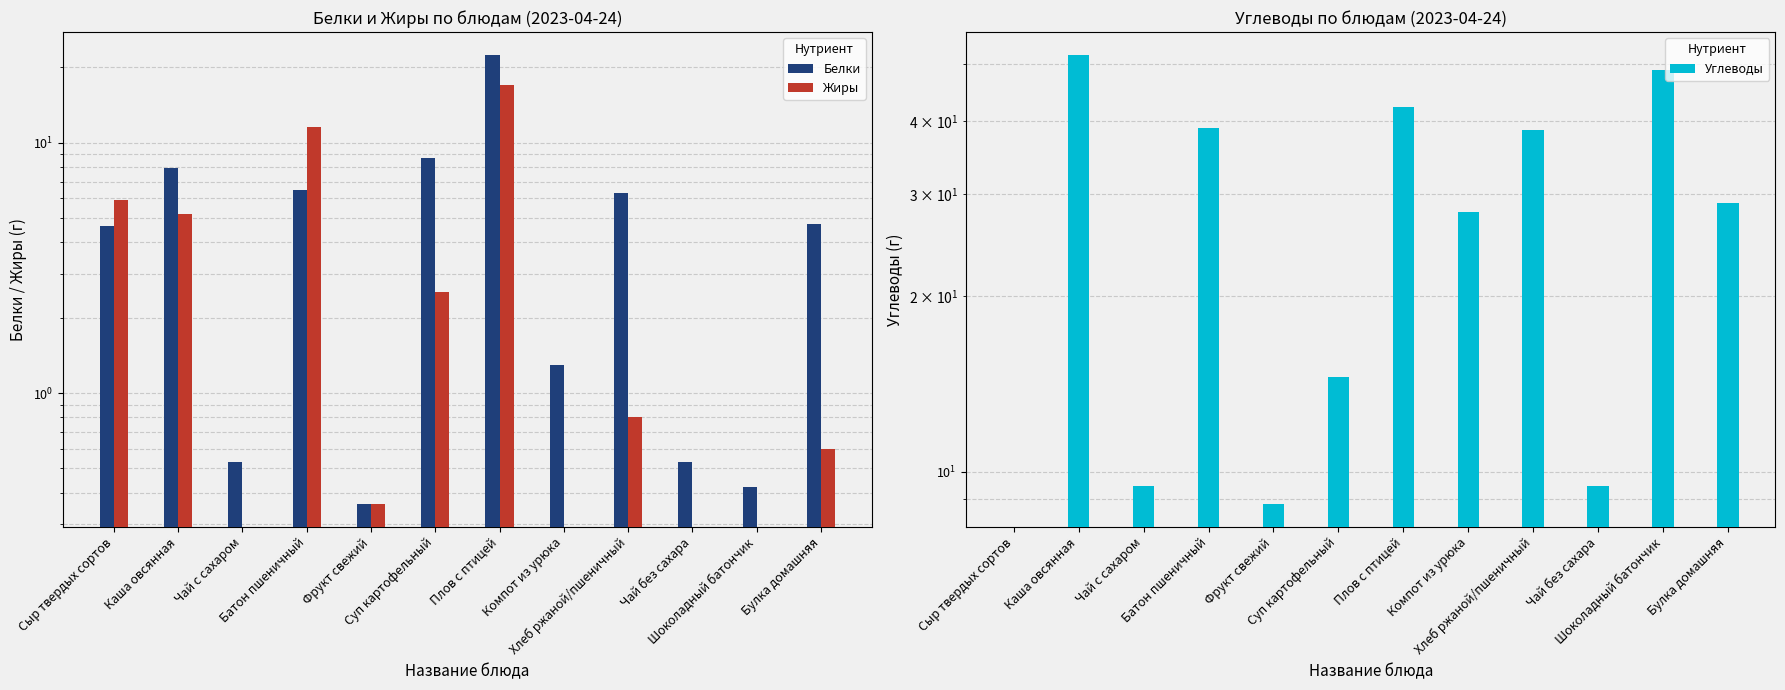

Reading right to left, list all the values displayed in this chart.

Белки: Булка домашняя=4.7	Шоколадный батончик=0.4	Чай без сахара=0.5	Хлеб ржаной/пшеничный=6.3	Компот из урюка=1.3	Плов с птицей=22.5	Суп картофельный=8.7	Фрукт свежий=0.4	Батон пшеничный=6.5	Чай с сахаром=0.5	Каша овсянная=7.9	Сыр твердых сортов=4.6
Жиры: Булка домашняя=0.6	Шоколадный батончик=0.0	Чай без сахара=0.0	Хлеб ржаной/пшеничный=0.8	Компот из урюка=0.0	Плов с птицей=17.0	Суп картофельный=2.5	Фрукт свежий=0.4	Батон пшеничный=11.6	Чай с сахаром=0.0	Каша овсянная=5.2	Сыр твердых сортов=5.9
Углеводы: Булка домашняя=28.9	Шоколадный батончик=48.9	Чай без сахара=9.5	Хлеб ржаной/пшеничный=38.6	Компот из урюка=28.0	Плов с птицей=42.2	Суп картофельный=14.6	Фрукт свежий=8.8	Батон пшеничный=38.8	Чай с сахаром=9.5	Каша овсянная=52.0	Сыр твердых сортов=0.0